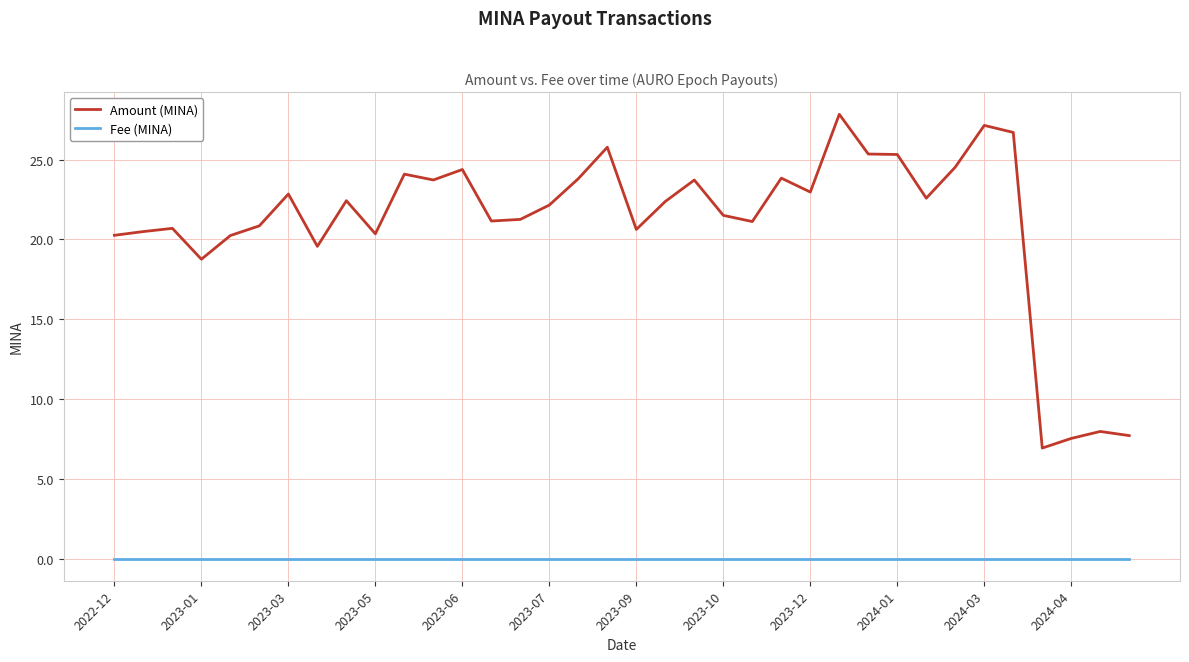

Which series has the widest spread of values?

Amount (MINA)